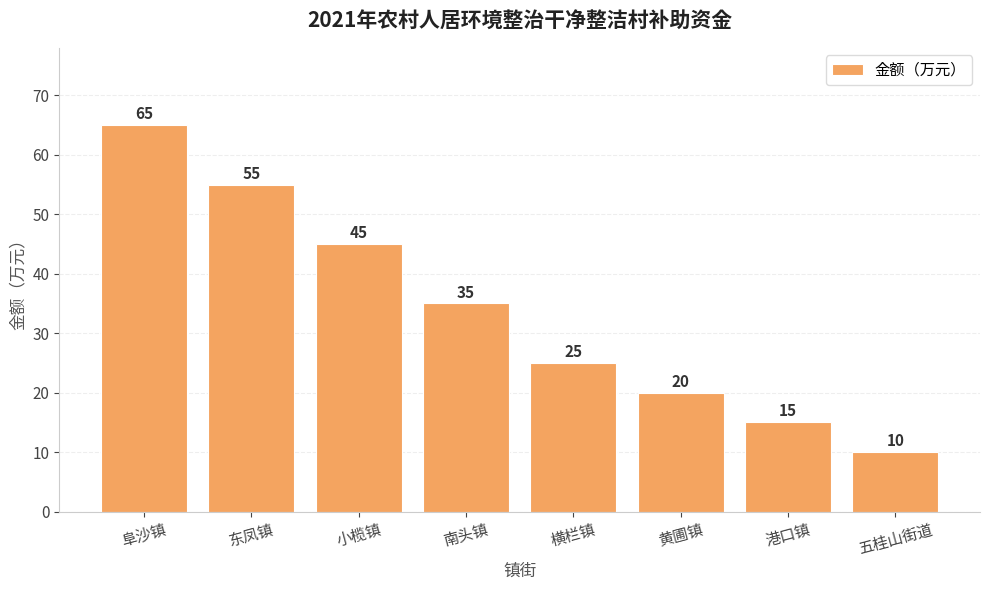

What is the sum of all values?

270